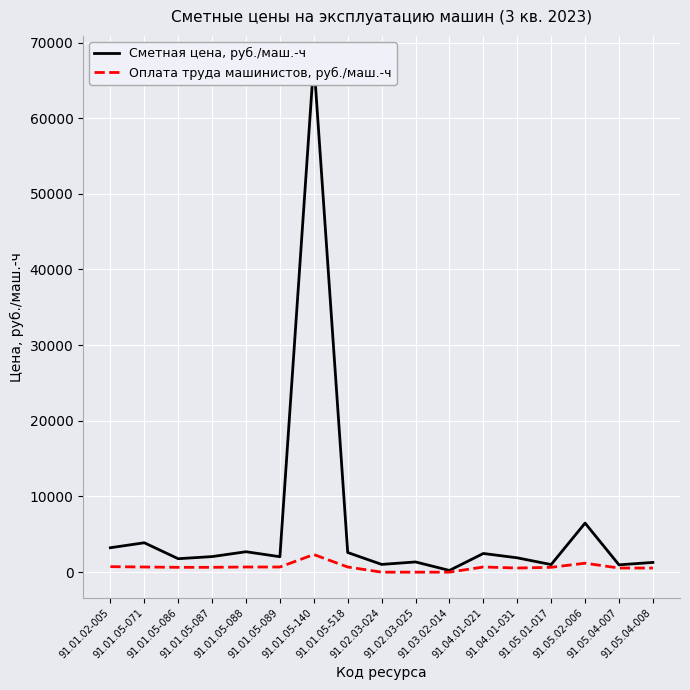

Rank the series at 91.02.03-024 from lowest to highest value.

Оплата труда машинистов, руб./маш.-ч, Сметная цена, руб./маш.-ч